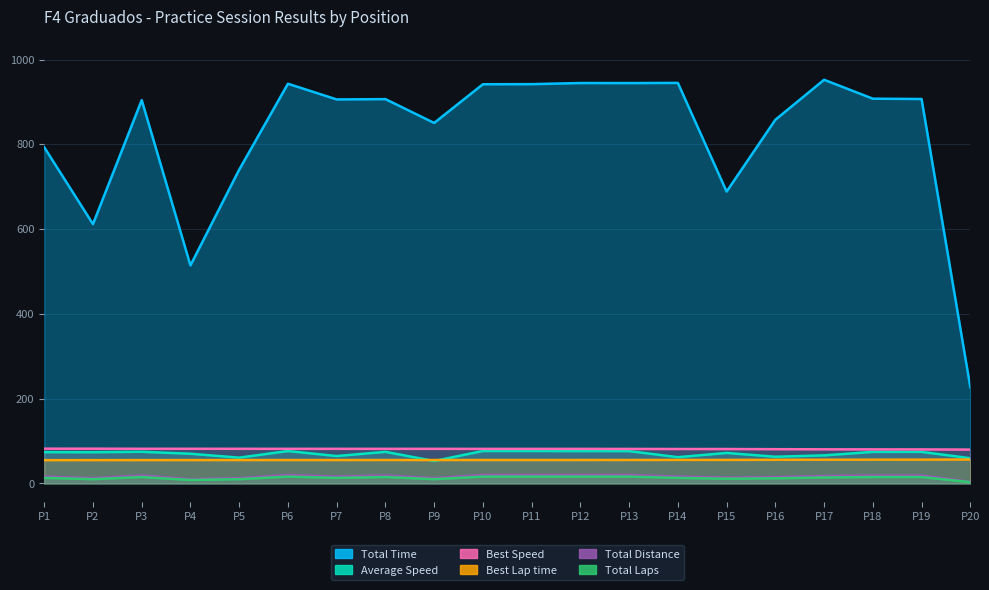

At which label does Average Speed first exceed 73?

P1